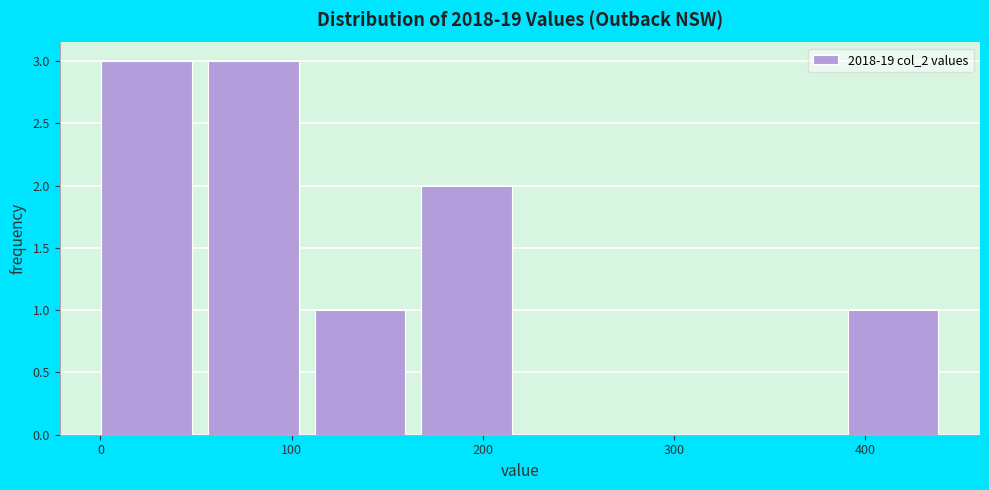

Reading left to right, transcribe this chart: for each bar, give the range it covers on the x-axis and its height. Neither the bar edges nor the heights are printed on the chart, so give them approximately, as read against the axes.

0 to 60: 3
60 to 110: 3
110 to 170: 1
170 to 220: 2
220 to 280: 0
280 to 340: 0
340 to 390: 0
390 to 450: 1